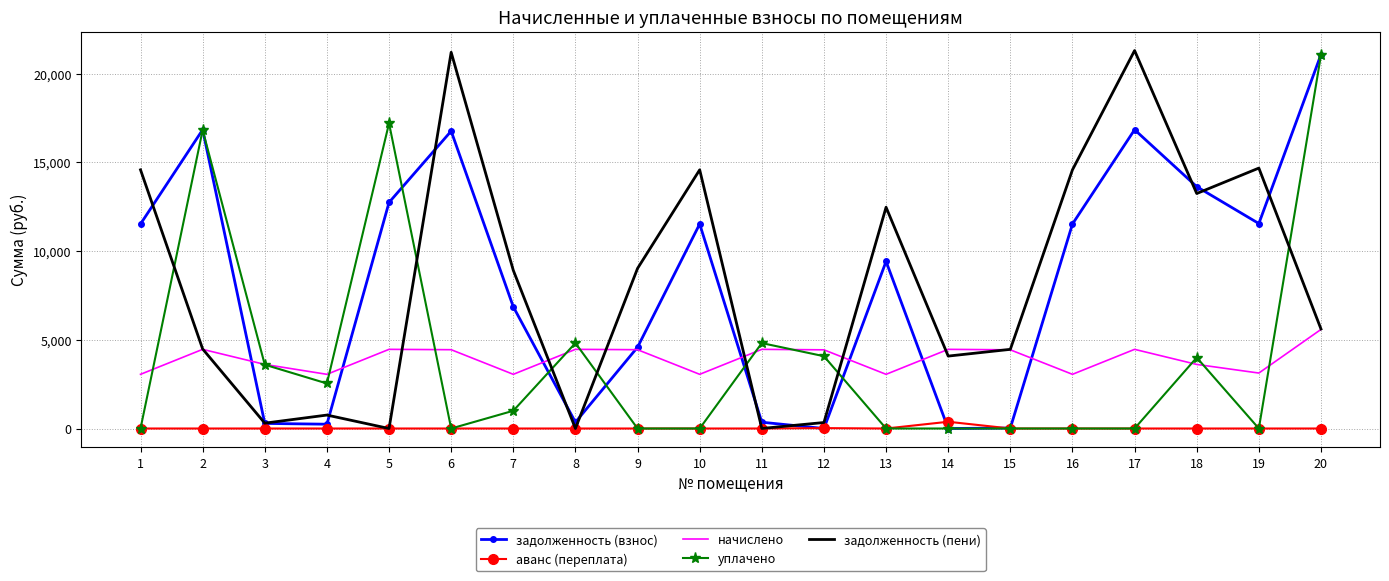

Between 6 and 7, which series saw the biggest shift?

задолженность (пени)